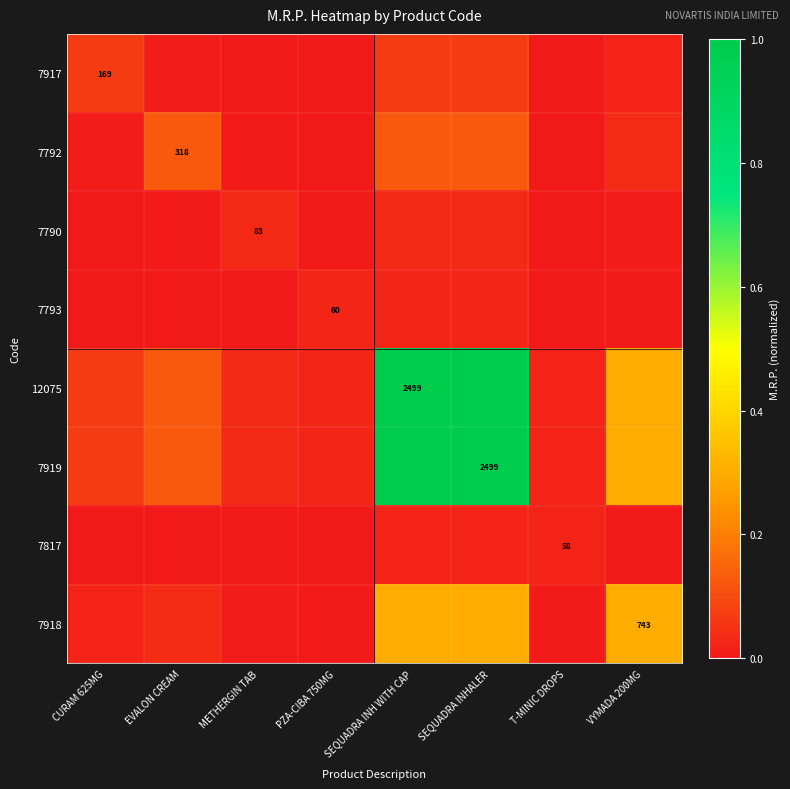

At which category does the chart reach its minimum across all series?

T-MINIC DROPS